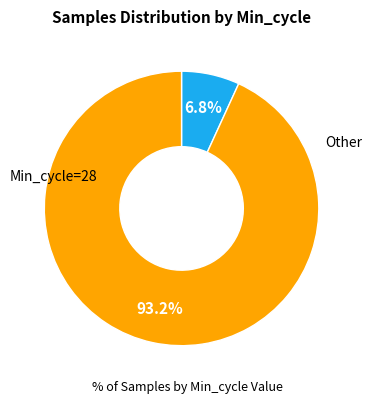

How many slices are in this pie chart?

2